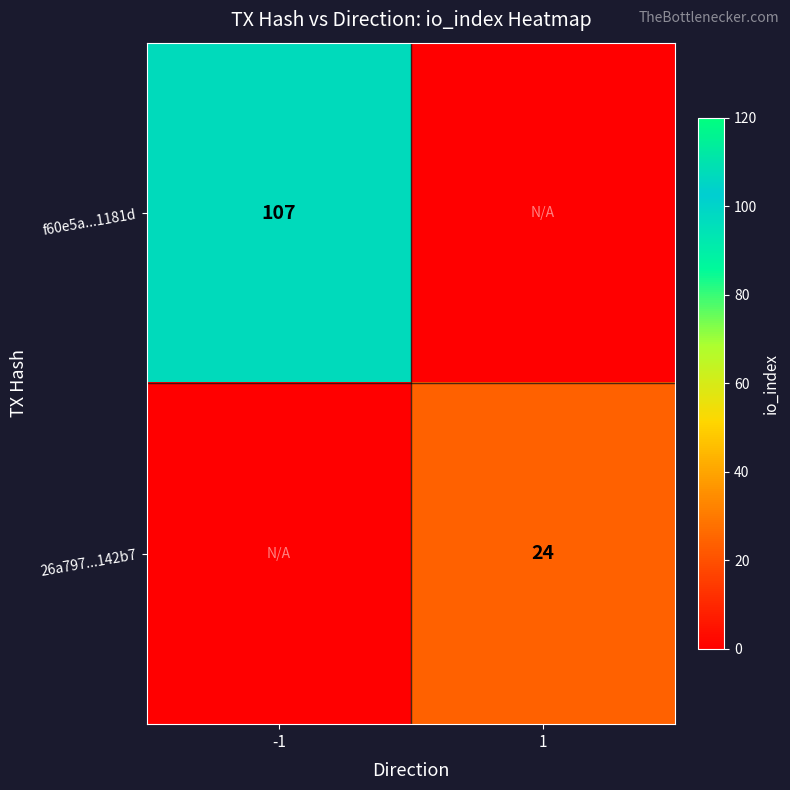

What is the total value across all series at -1?

107.0